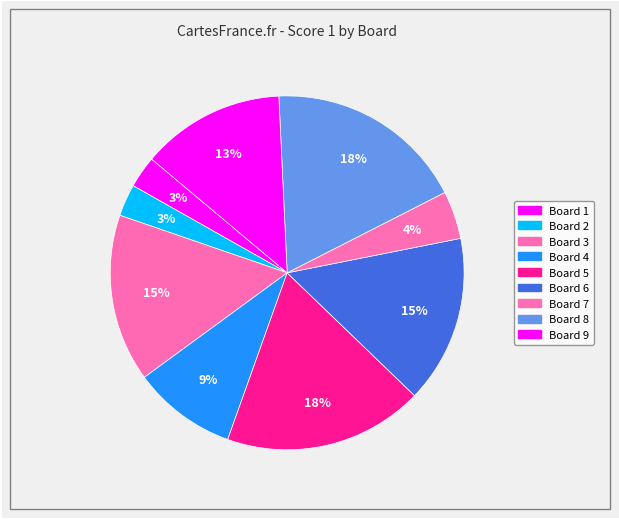

Count the number of slices in the pie.

9